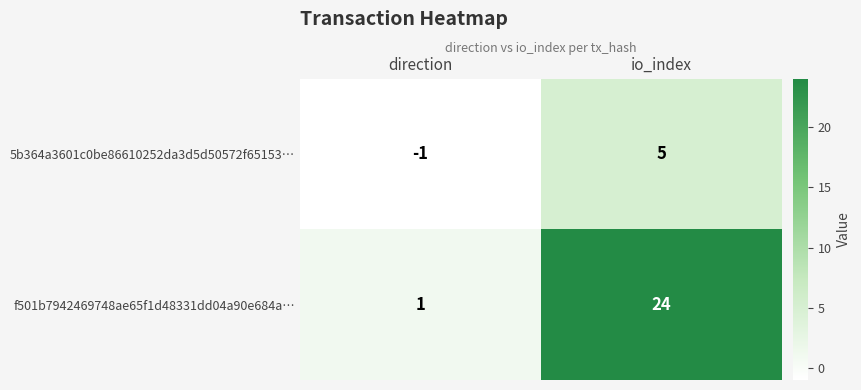

What is the difference between the highest and lowest values at io_index?

19